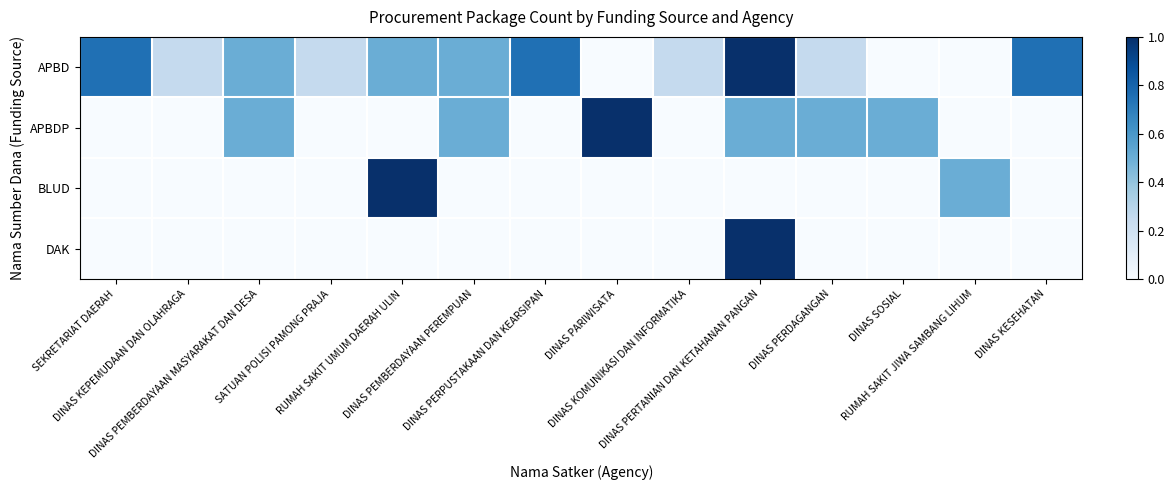

At how many categories does at least one series exceed 0?

14